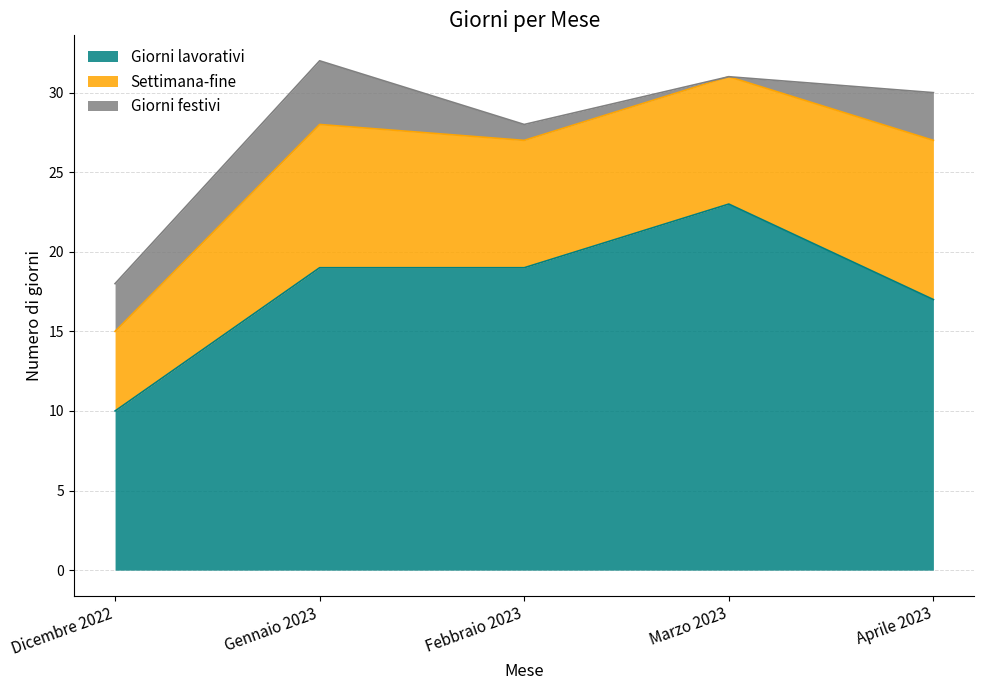

How many lines are shown in the chart?

3